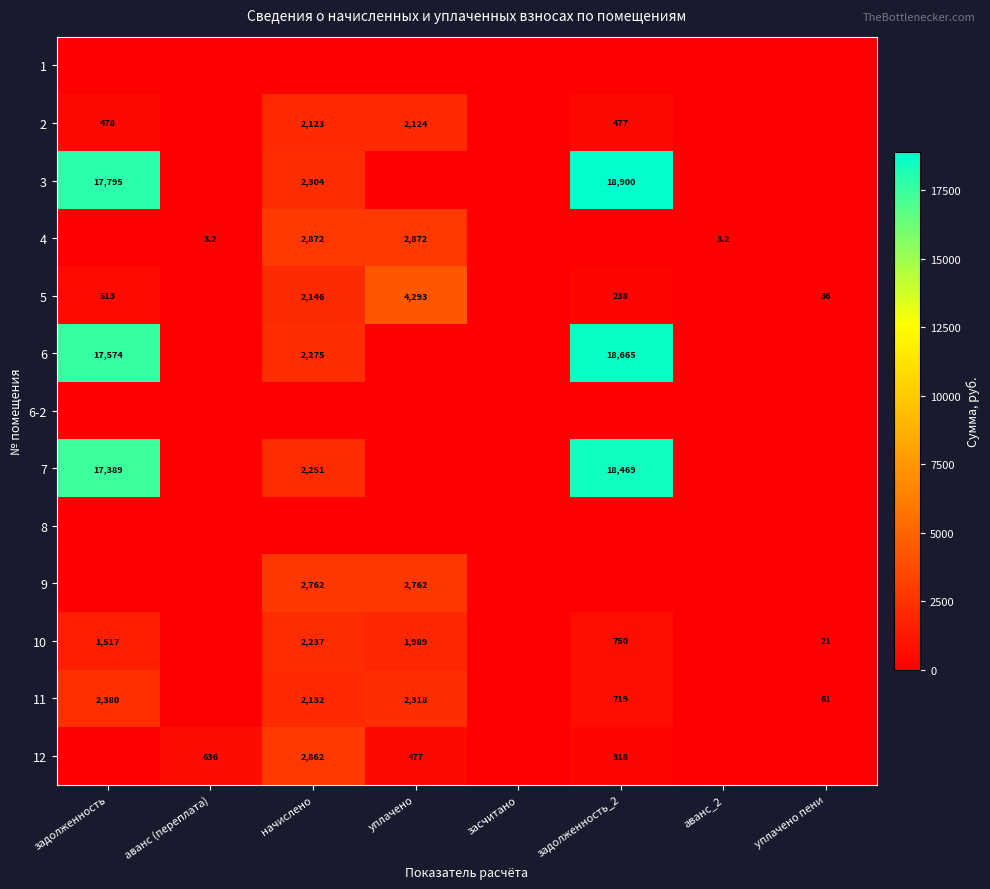

At how many categories does at least one series exceed 8443?

2